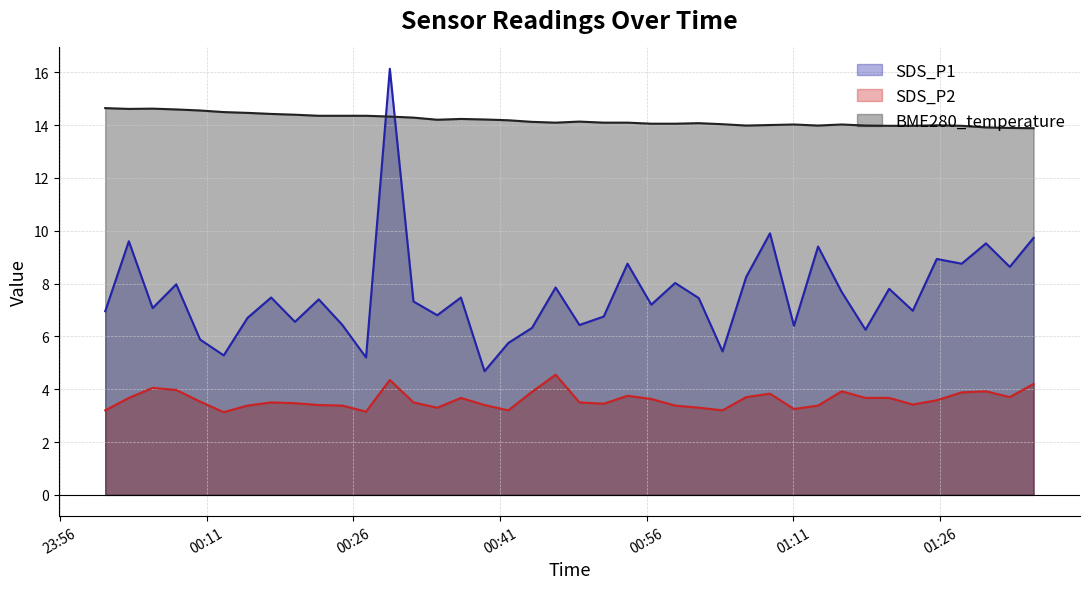

Reading right to left, extract all data points from this chart.

SDS_P1: 2023/07/30 01:35:33=9.7	2023/07/30 01:33:07=8.6	2023/07/30 01:30:41=9.5	2023/07/30 01:28:12=8.8	2023/07/30 01:25:39=8.9	2023/07/30 01:23:12=7.0	2023/07/30 01:20:47=7.8	2023/07/30 01:18:22=6.2	2023/07/30 01:15:56=7.7	2023/07/30 01:13:31=9.4	2023/07/30 01:11:03=6.4	2023/07/30 01:08:36=9.9	2023/07/30 01:06:10=8.2	2023/07/30 01:03:45=5.4	2023/07/30 01:01:19=7.5	2023/07/30 00:58:54=8.0	2023/07/30 00:56:28=7.2	2023/07/30 00:54:02=8.8	2023/07/30 00:51:36=6.8	2023/07/30 00:49:07=6.4	2023/07/30 00:46:41=7.8	2023/07/30 00:44:16=6.3	2023/07/30 00:41:51=5.8	2023/07/30 00:39:25=4.7	2023/07/30 00:37:00=7.5	2023/07/30 00:34:35=6.8	2023/07/30 00:32:09=7.3	2023/07/30 00:29:44=16.1	2023/07/30 00:27:18=5.2	2023/07/30 00:24:53=6.4	2023/07/30 00:22:28=7.4	2023/07/30 00:20:02=6.5	2023/07/30 00:17:36=7.5	2023/07/30 00:15:11=6.7	2023/07/30 00:12:45=5.3	2023/07/30 00:10:20=5.9	2023/07/30 00:07:54=8.0	2023/07/30 00:05:29=7.1	2023/07/30 00:03:03=9.6	2023/07/30 00:00:38=7.0
SDS_P2: 2023/07/30 01:35:33=4.2	2023/07/30 01:33:07=3.7	2023/07/30 01:30:41=3.9	2023/07/30 01:28:12=3.9	2023/07/30 01:25:39=3.6	2023/07/30 01:23:12=3.4	2023/07/30 01:20:47=3.7	2023/07/30 01:18:22=3.7	2023/07/30 01:15:56=3.9	2023/07/30 01:13:31=3.4	2023/07/30 01:11:03=3.2	2023/07/30 01:08:36=3.8	2023/07/30 01:06:10=3.7	2023/07/30 01:03:45=3.2	2023/07/30 01:01:19=3.3	2023/07/30 00:58:54=3.4	2023/07/30 00:56:28=3.6	2023/07/30 00:54:02=3.8	2023/07/30 00:51:36=3.5	2023/07/30 00:49:07=3.5	2023/07/30 00:46:41=4.5	2023/07/30 00:44:16=3.9	2023/07/30 00:41:51=3.2	2023/07/30 00:39:25=3.4	2023/07/30 00:37:00=3.7	2023/07/30 00:34:35=3.3	2023/07/30 00:32:09=3.5	2023/07/30 00:29:44=4.3	2023/07/30 00:27:18=3.1	2023/07/30 00:24:53=3.4	2023/07/30 00:22:28=3.4	2023/07/30 00:20:02=3.5	2023/07/30 00:17:36=3.5	2023/07/30 00:15:11=3.4	2023/07/30 00:12:45=3.1	2023/07/30 00:10:20=3.5	2023/07/30 00:07:54=4.0	2023/07/30 00:05:29=4.0	2023/07/30 00:03:03=3.7	2023/07/30 00:00:38=3.2
BME280_temperature: 2023/07/30 01:35:33=13.9	2023/07/30 01:33:07=13.9	2023/07/30 01:30:41=13.9	2023/07/30 01:28:12=14.0	2023/07/30 01:25:39=14.0	2023/07/30 01:23:12=14.0	2023/07/30 01:20:47=14.0	2023/07/30 01:18:22=14.0	2023/07/30 01:15:56=14.0	2023/07/30 01:13:31=14.0	2023/07/30 01:11:03=14.0	2023/07/30 01:08:36=14.0	2023/07/30 01:06:10=14.0	2023/07/30 01:03:45=14.0	2023/07/30 01:01:19=14.1	2023/07/30 00:58:54=14.1	2023/07/30 00:56:28=14.1	2023/07/30 00:54:02=14.1	2023/07/30 00:51:36=14.1	2023/07/30 00:49:07=14.1	2023/07/30 00:46:41=14.1	2023/07/30 00:44:16=14.1	2023/07/30 00:41:51=14.2	2023/07/30 00:39:25=14.2	2023/07/30 00:37:00=14.2	2023/07/30 00:34:35=14.2	2023/07/30 00:32:09=14.3	2023/07/30 00:29:44=14.3	2023/07/30 00:27:18=14.3	2023/07/30 00:24:53=14.3	2023/07/30 00:22:28=14.3	2023/07/30 00:20:02=14.4	2023/07/30 00:17:36=14.4	2023/07/30 00:15:11=14.5	2023/07/30 00:12:45=14.5	2023/07/30 00:10:20=14.6	2023/07/30 00:07:54=14.6	2023/07/30 00:05:29=14.6	2023/07/30 00:03:03=14.6	2023/07/30 00:00:38=14.6